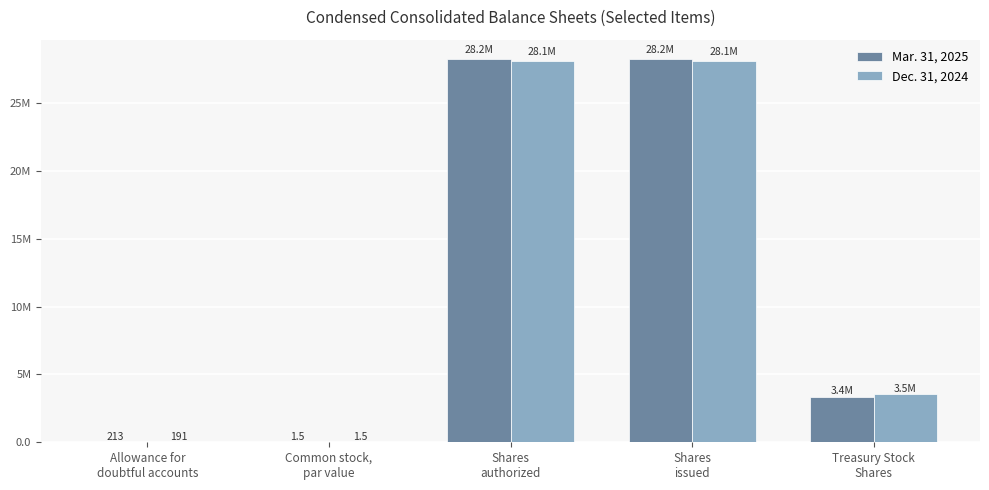

What are all the series names shown in the legend?

Mar. 31, 2025, Dec. 31, 2024